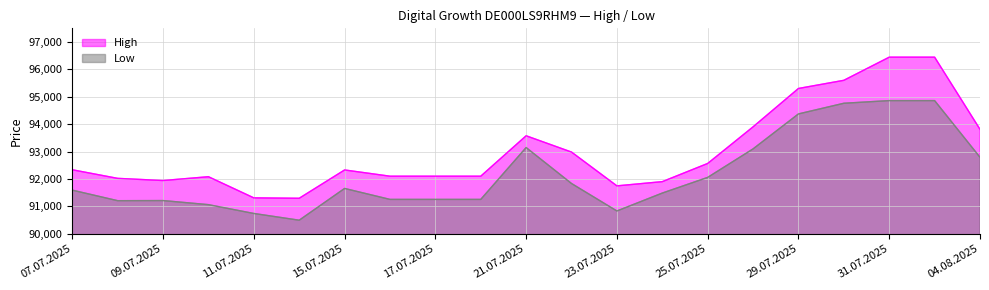

Is the value of Low at 15.07.2025 greater than the value of High at 16.07.2025?

No